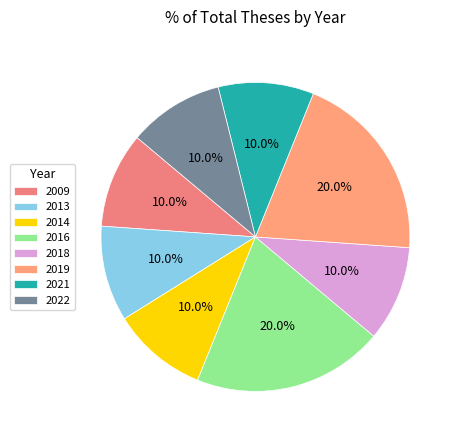

To the nearest percent, what percentage of the pie is 2016?

20%